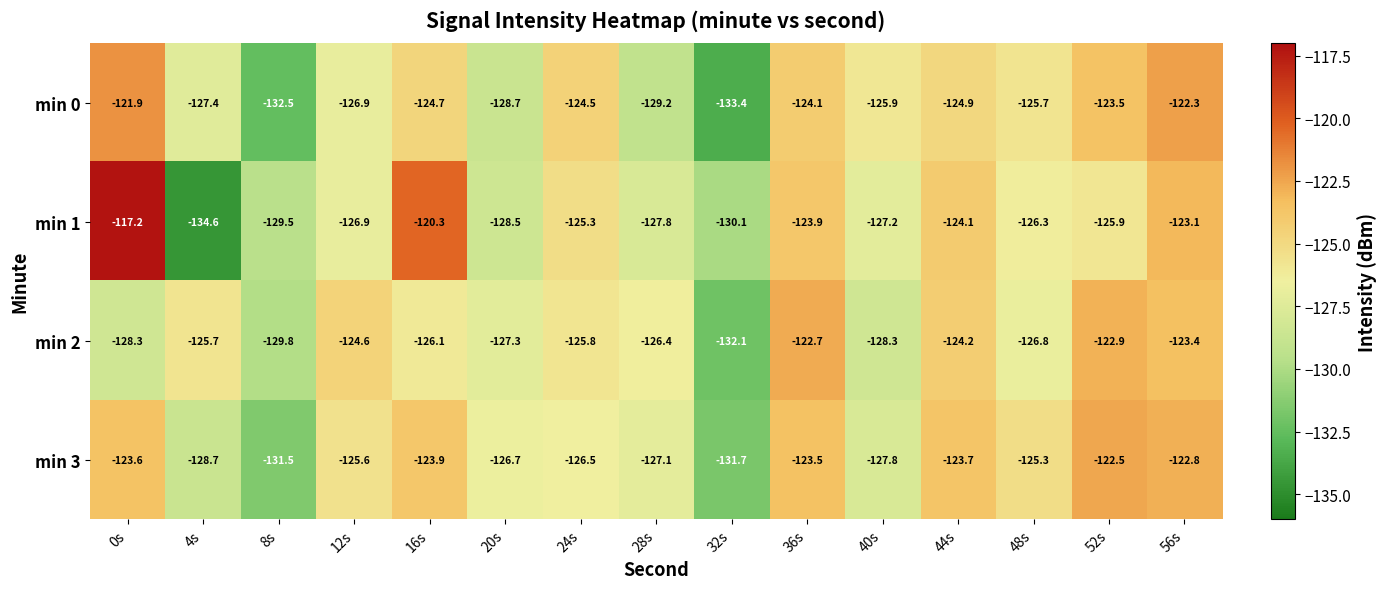

Rank the series at 36s from highest to lowest value.

min 2, min 3, min 1, min 0